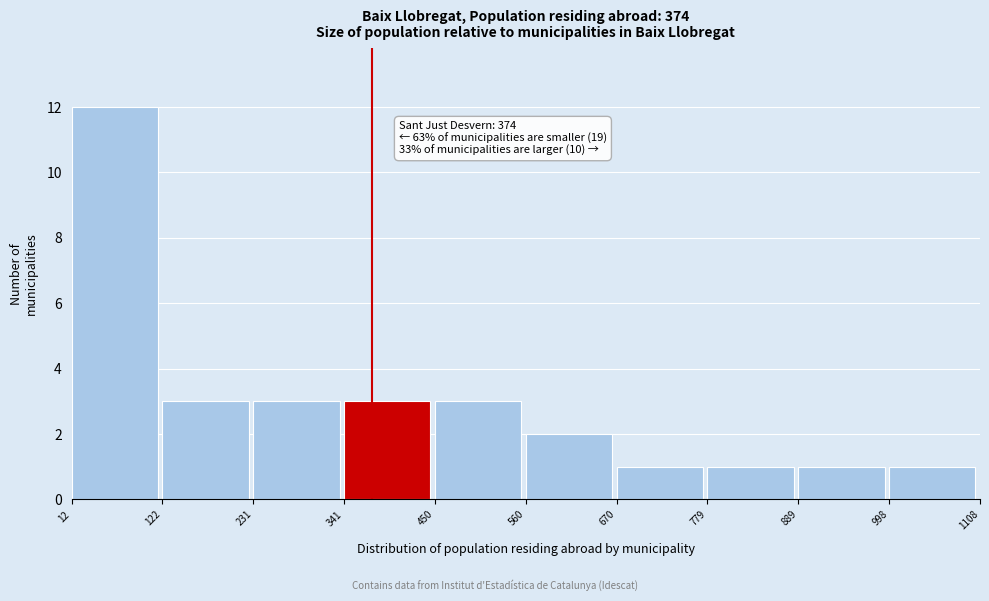

Which range on the x-axis has the tallest bar?

12 to 122